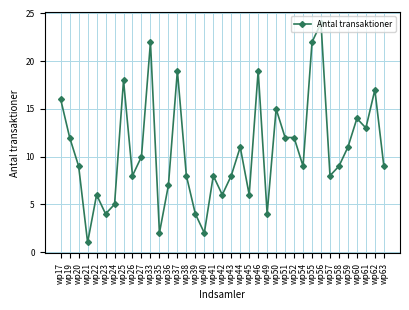

How many data points does each series have?

37